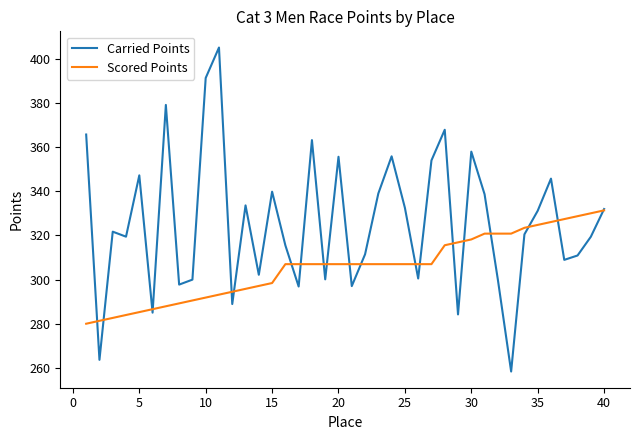

List the series in order of their peak value, highest first.

Carried Points, Scored Points